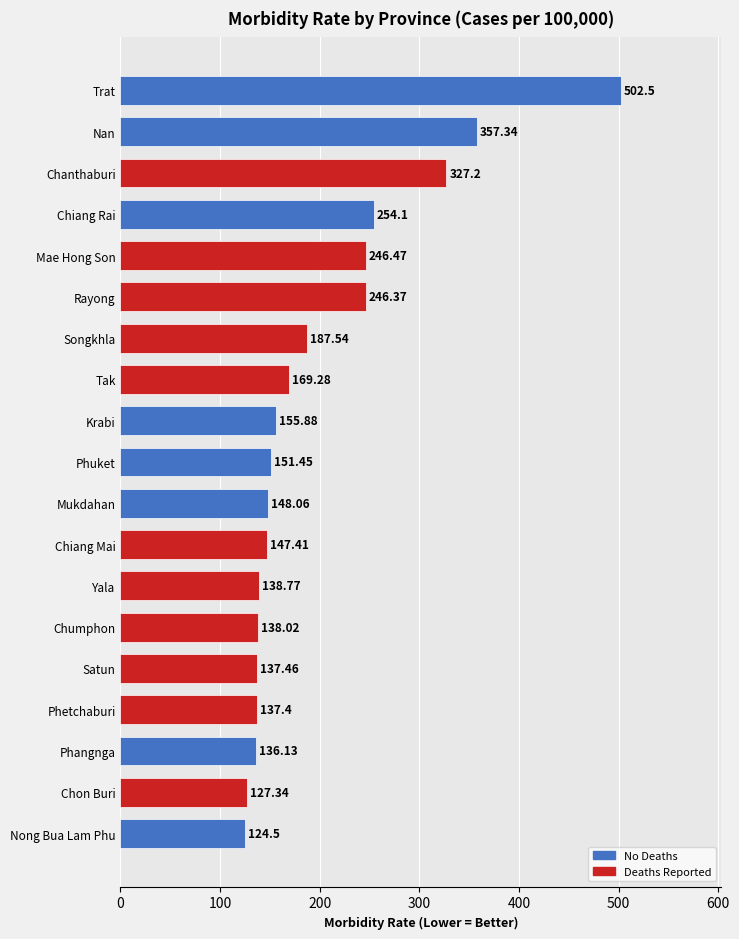

What is the difference between the maximum and minimum values?

378.0